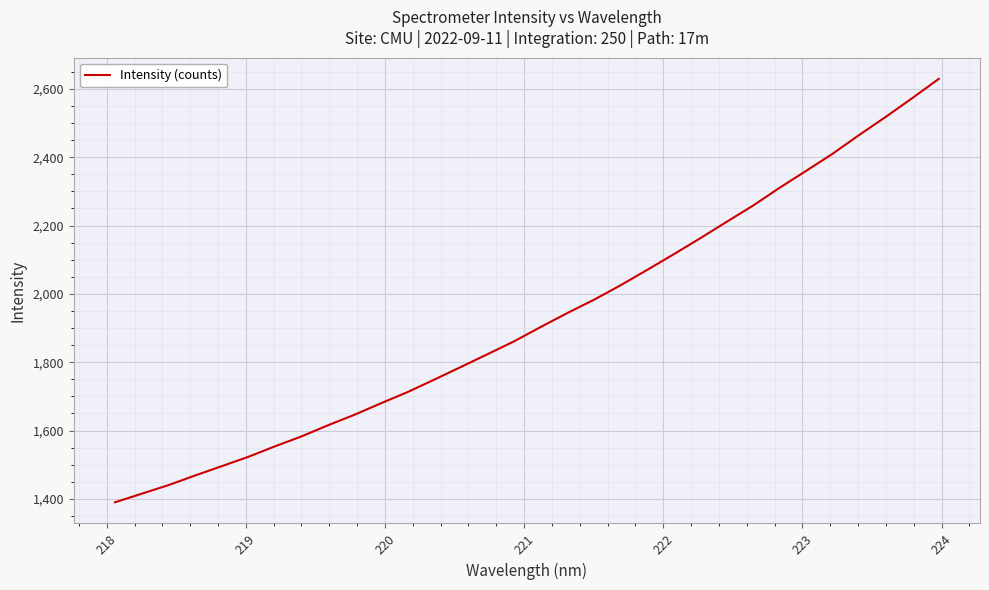

What is the maximum value shown in the chart?

2629.4